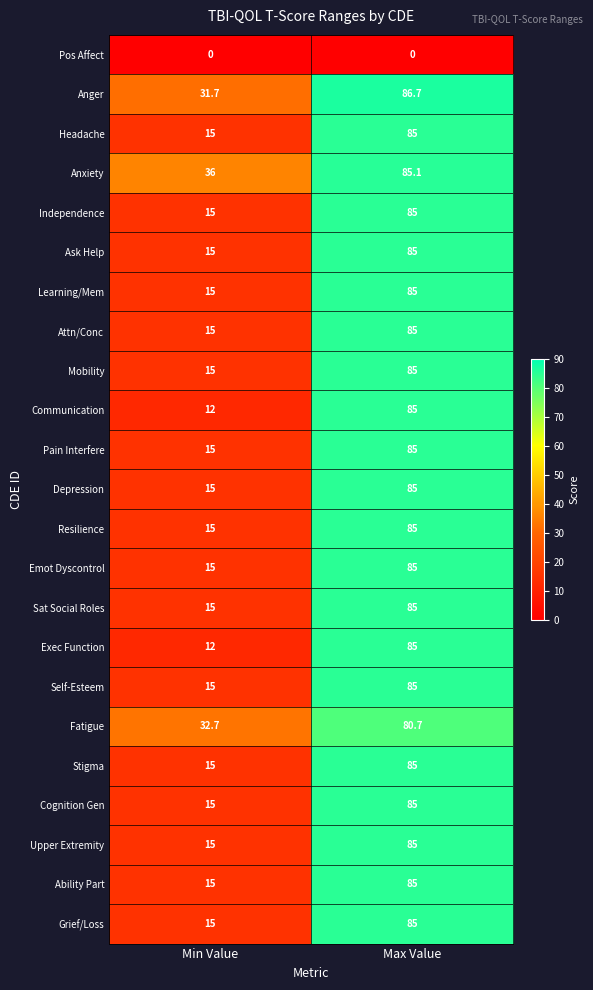

Rank the categories by Mobility value from highest to lowest.

Max Value, Min Value